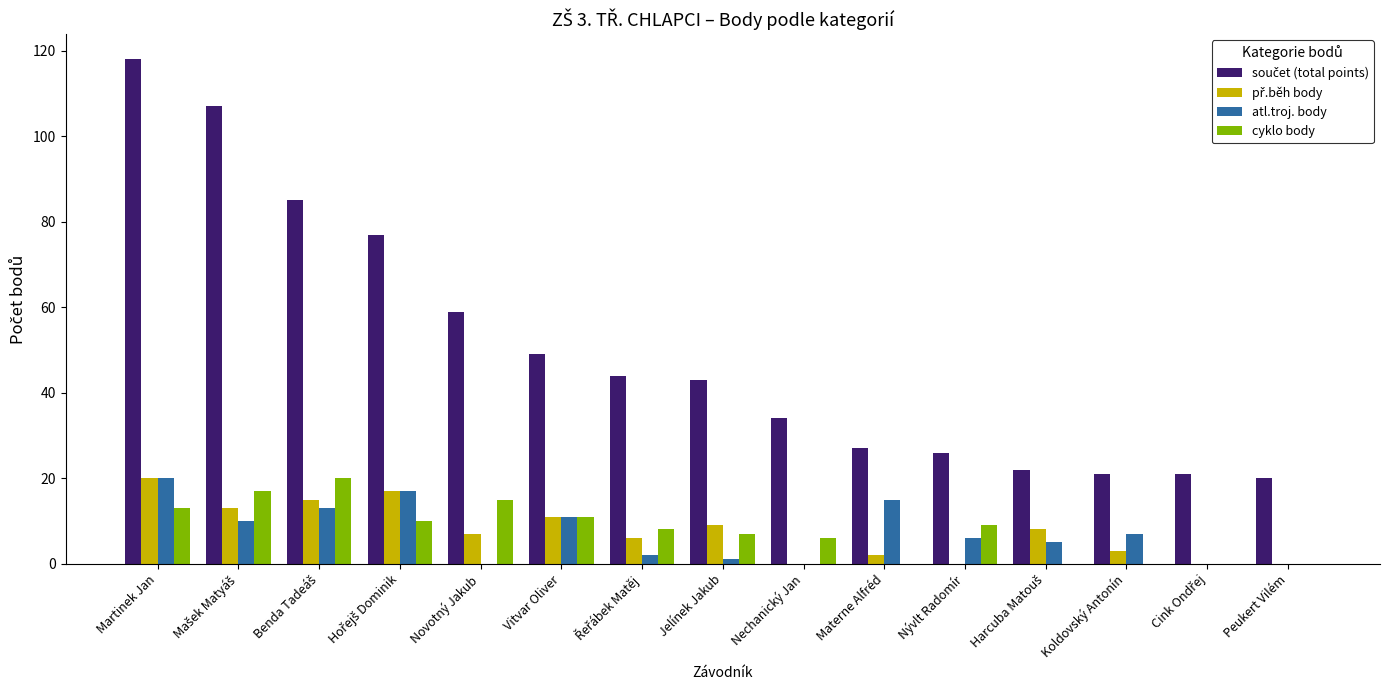

At which category is the sum across all series the highest?

Martinek Jan